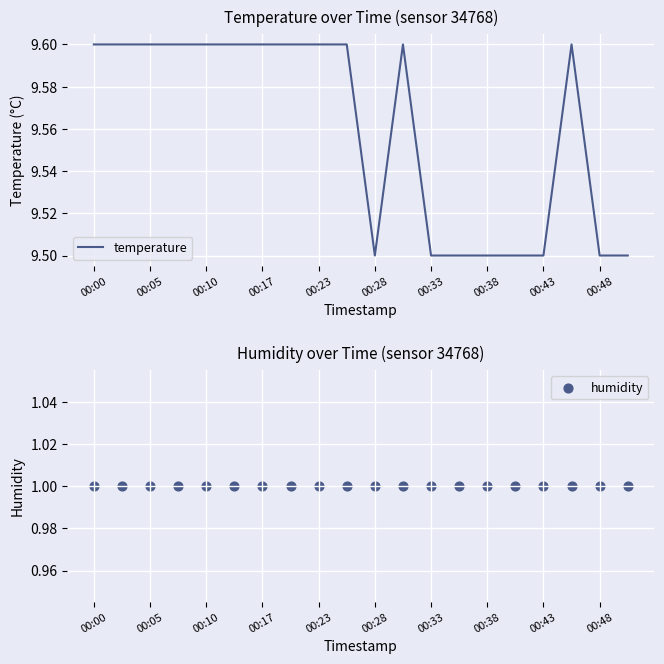

What are all the series names shown in the legend?

temperature, humidity